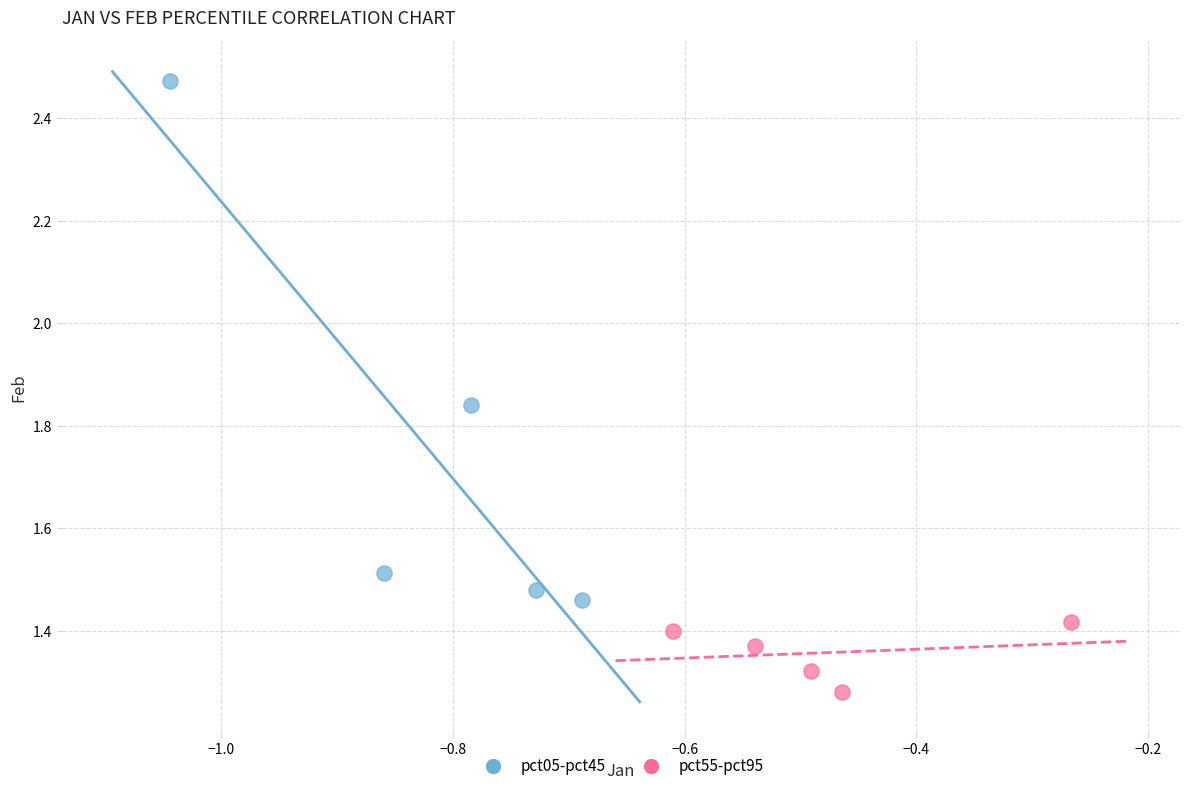

Which series reaches the minimum Y coordinate?

pct55-pct95